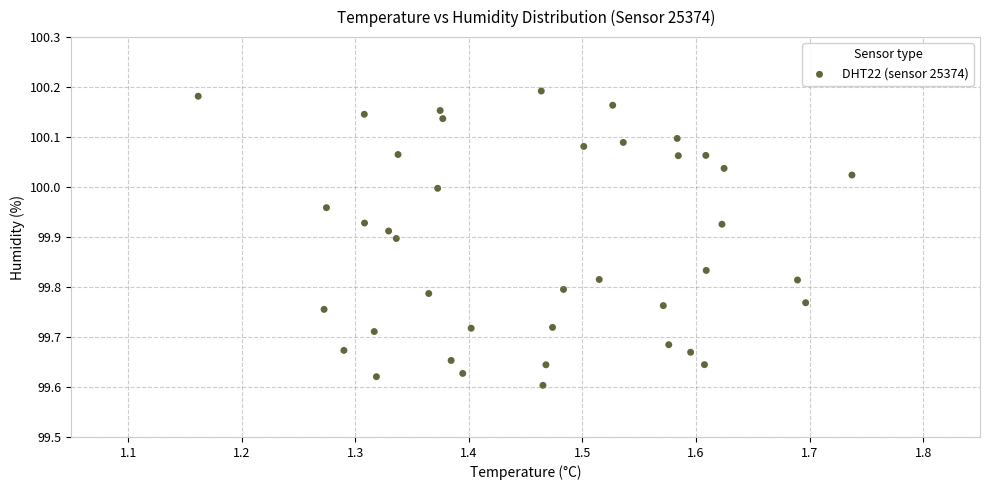

What is the range of X values (max minus min)?

0.6